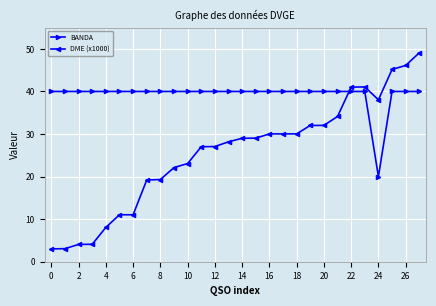

Which series has the largest total across all categories?

BANDA